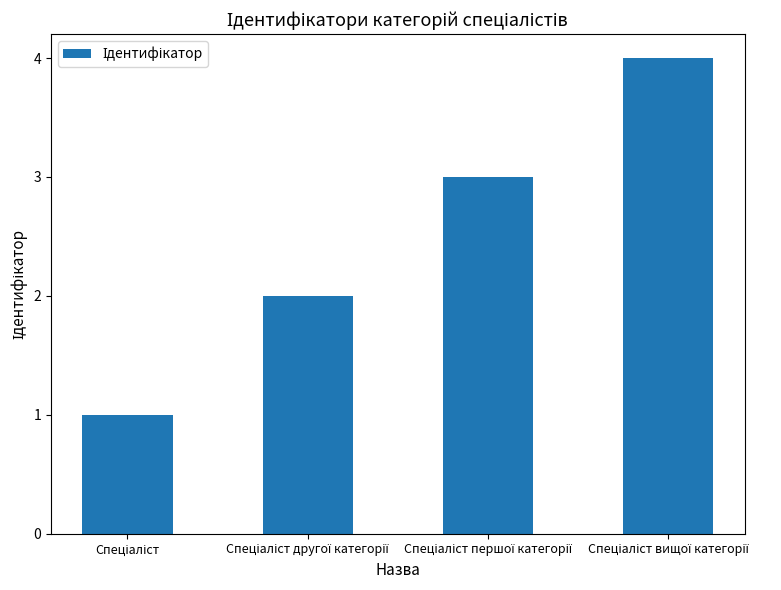

What is the difference between the maximum and minimum values?

3